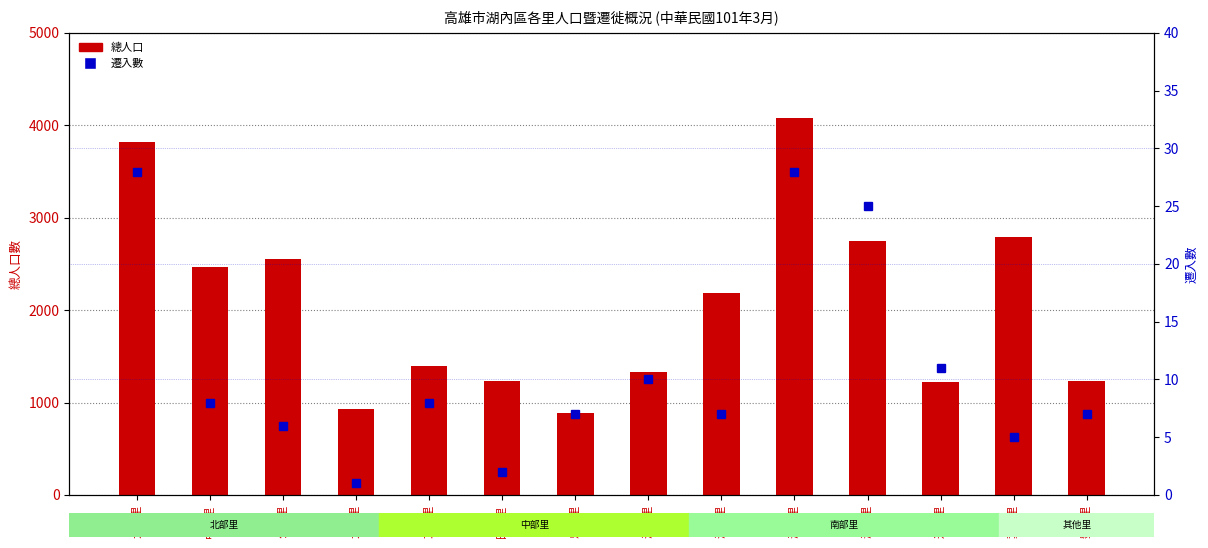

At how many categories does at least one series exceed 3417?

2